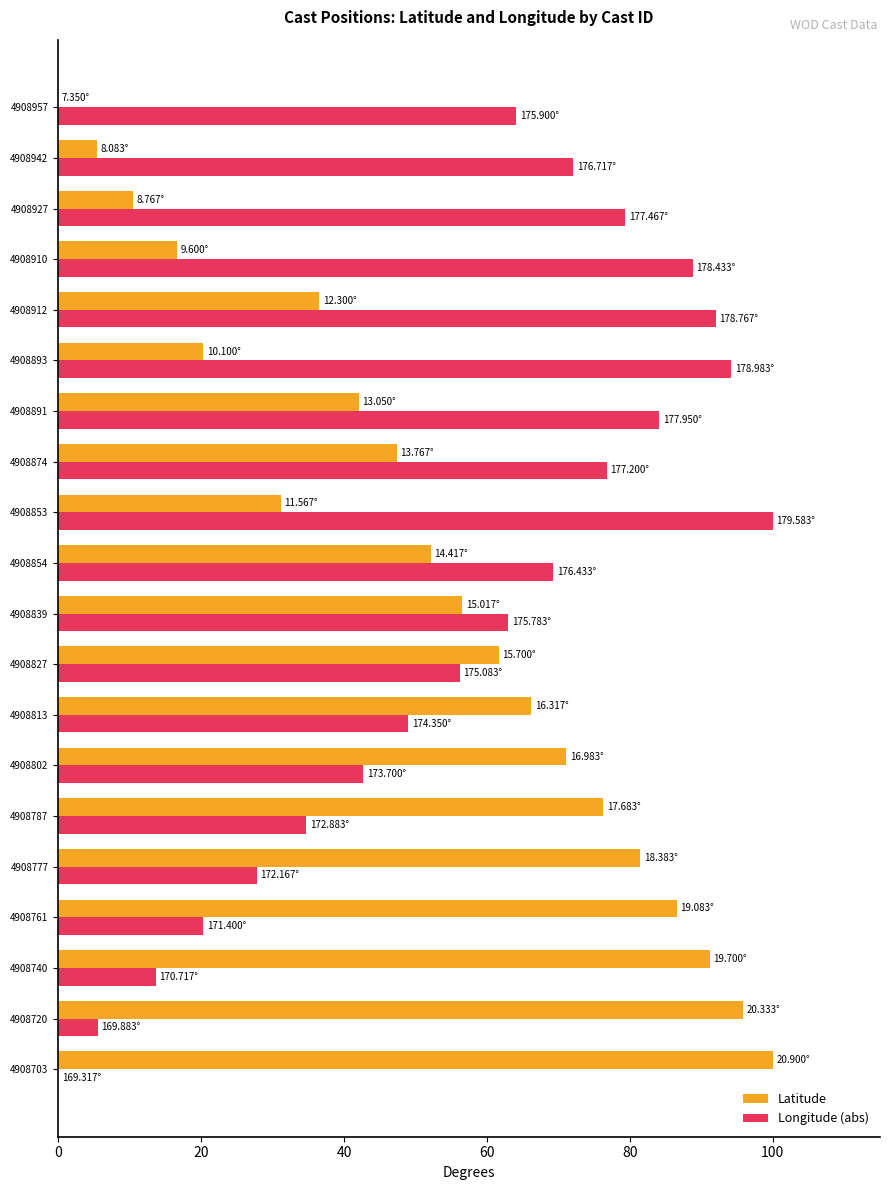

Is the value of Longitude (abs) at 4908802 greater than the value of Latitude at 4908910?

Yes